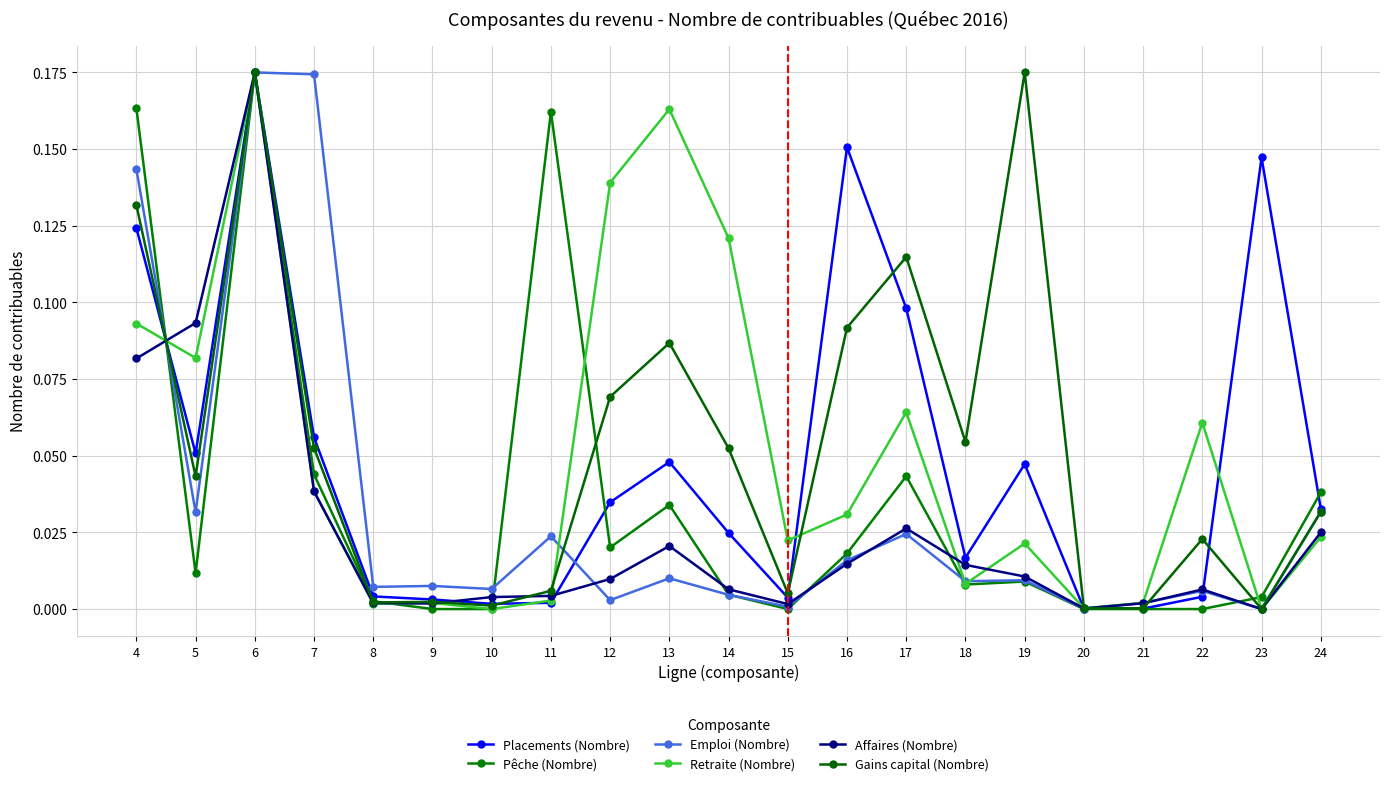

What is the difference between the second highest and second lowest values in the Retraite (Nombre) series?

0.2